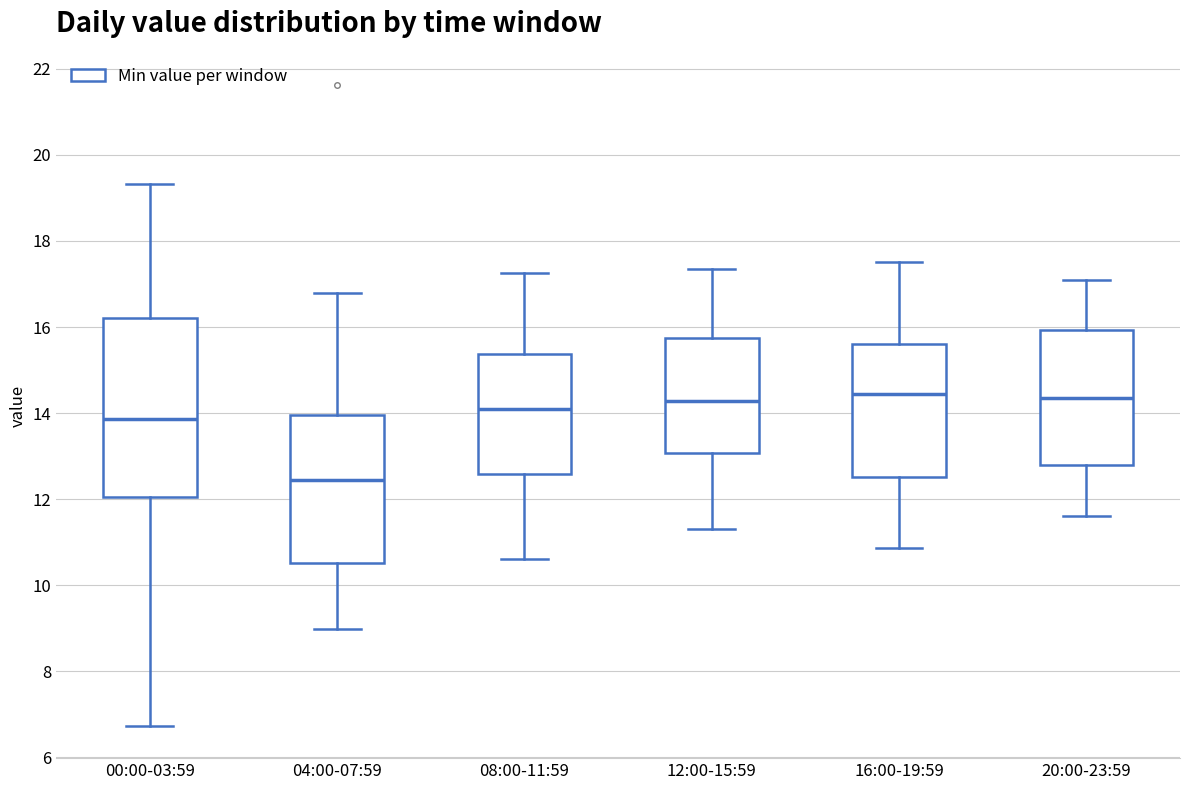

Reading left to right, transcribe this box plot: for each box, give where its median line is, the range the box spans, and where its two whiskers end, as read against the y-axis. The values are not printed on the chart, so give them approximately, as read against the axis.

00:00-03:59: median 13.8, box 12.0 to 16.2, whiskers 6.8 to 19.4
04:00-07:59: median 12.4, box 10.6 to 14.0, whiskers 9.0 to 16.8
08:00-11:59: median 14.2, box 12.6 to 15.4, whiskers 10.6 to 17.2
12:00-15:59: median 14.2, box 13.0 to 15.8, whiskers 11.4 to 17.4
16:00-19:59: median 14.4, box 12.6 to 15.6, whiskers 10.8 to 17.6
20:00-23:59: median 14.4, box 12.8 to 16.0, whiskers 11.6 to 17.2